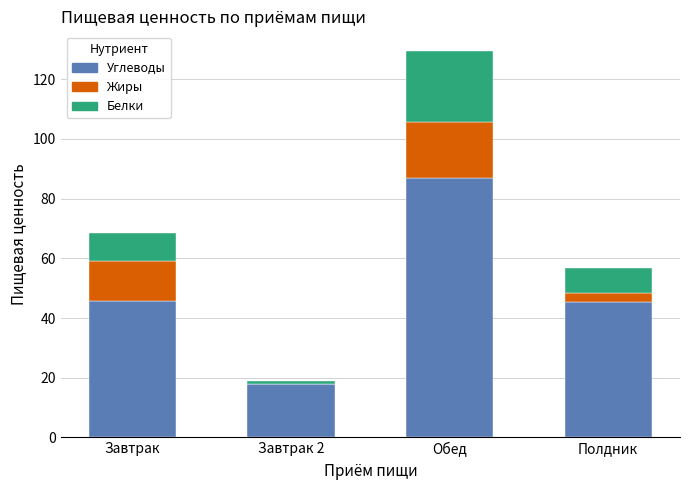

How many distinct data groups are displayed?

3